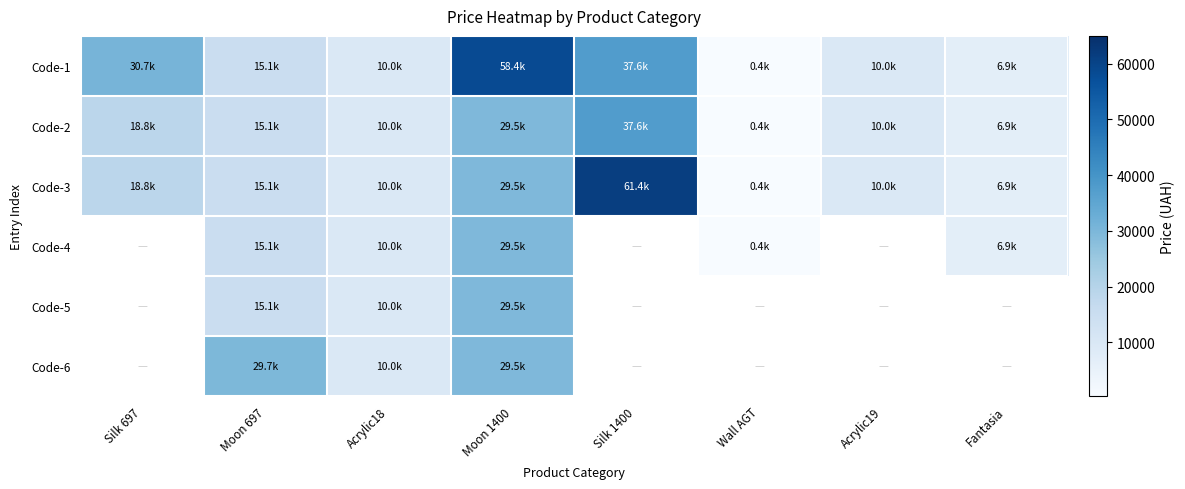

What is the sum of the Code-3 values at Silk 697 and Moon 1400?

48288.0